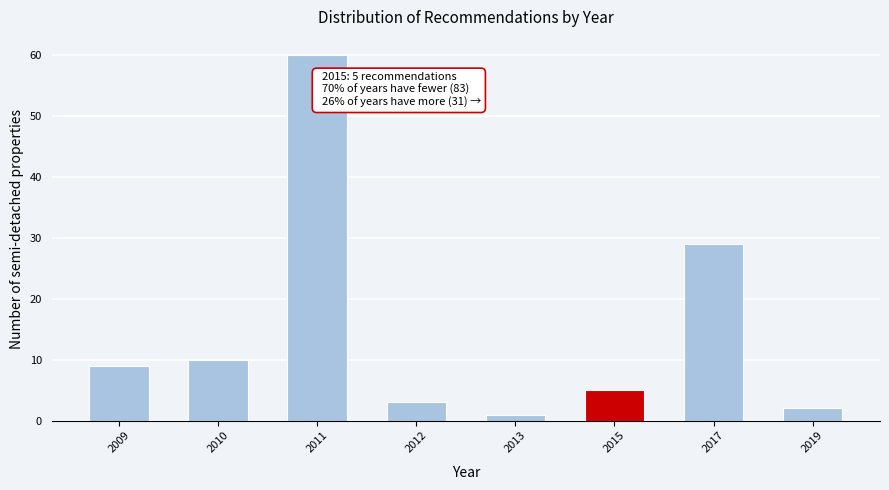

Reading right to left, list all the values displayed in this chart.

2019=2	2017=29	2015=5	2013=1	2012=3	2011=60	2010=10	2009=9